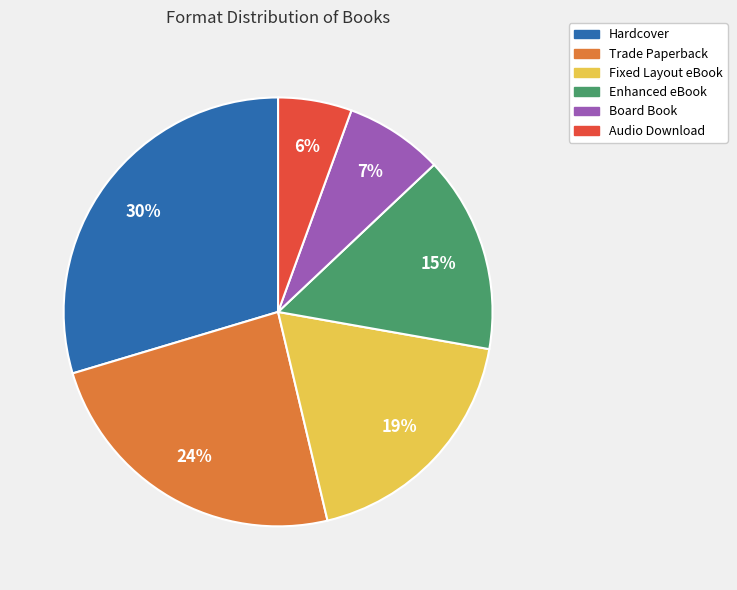

Is there any slice that represents more than half of the pie?

No